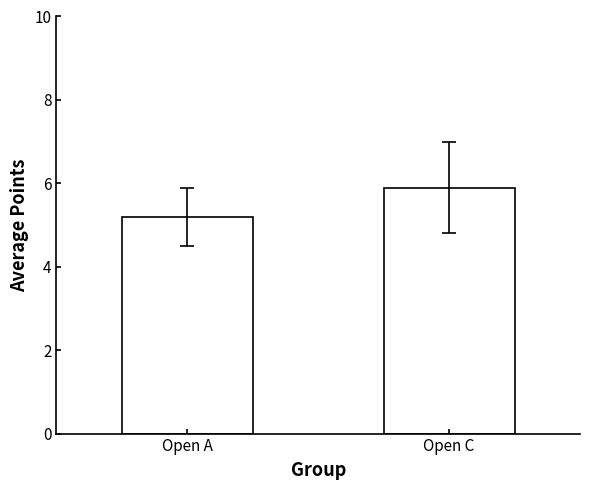

At which label is the value closest to 5?

Open A